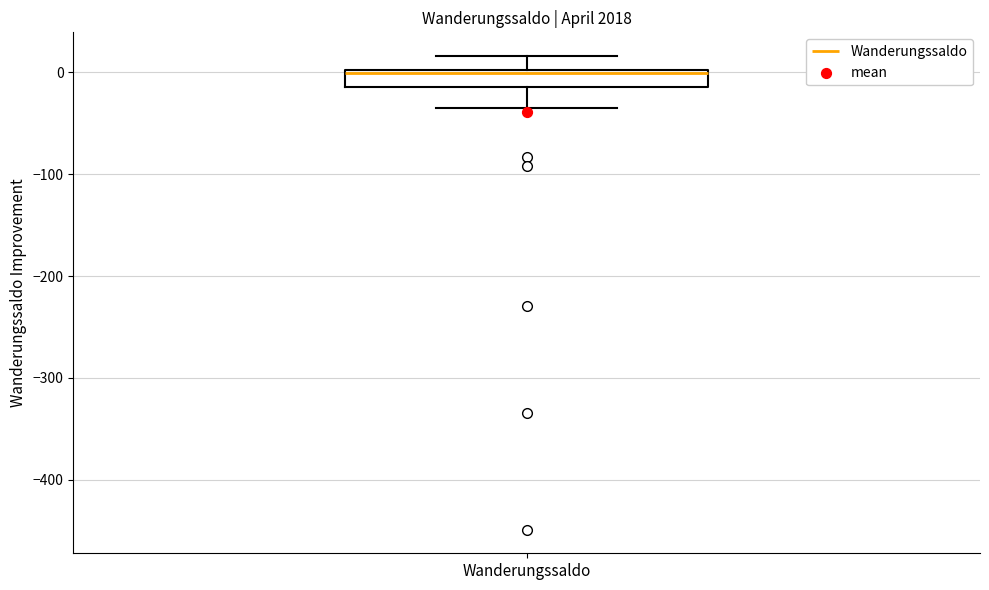

Read this box plot against the y-axis: the position of the median line, the range covered by the box, and the ends of both whiskers. The values are not printed on the chart, so give them approximately, as read against the axis.

median 0, box -10 to 0, whiskers -30 to 20